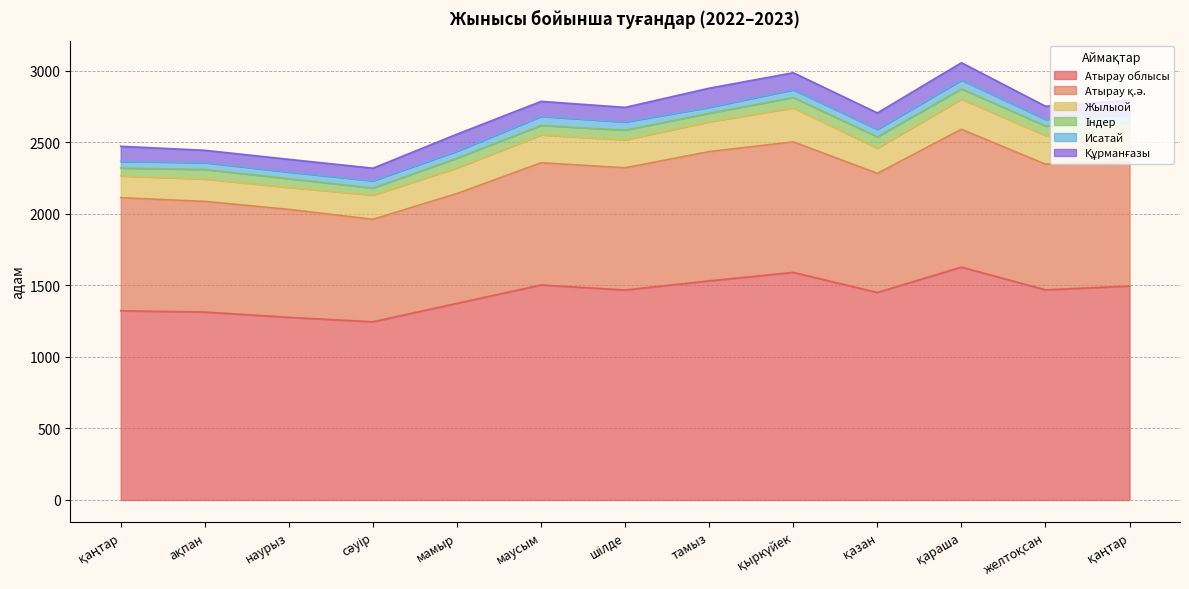

What is the total value across all series at сәуір?

2318